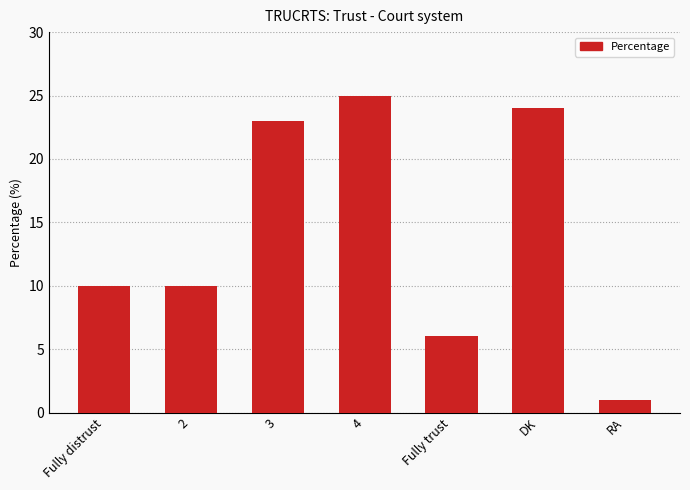

What is the value of the 3rd bar from the left?

23